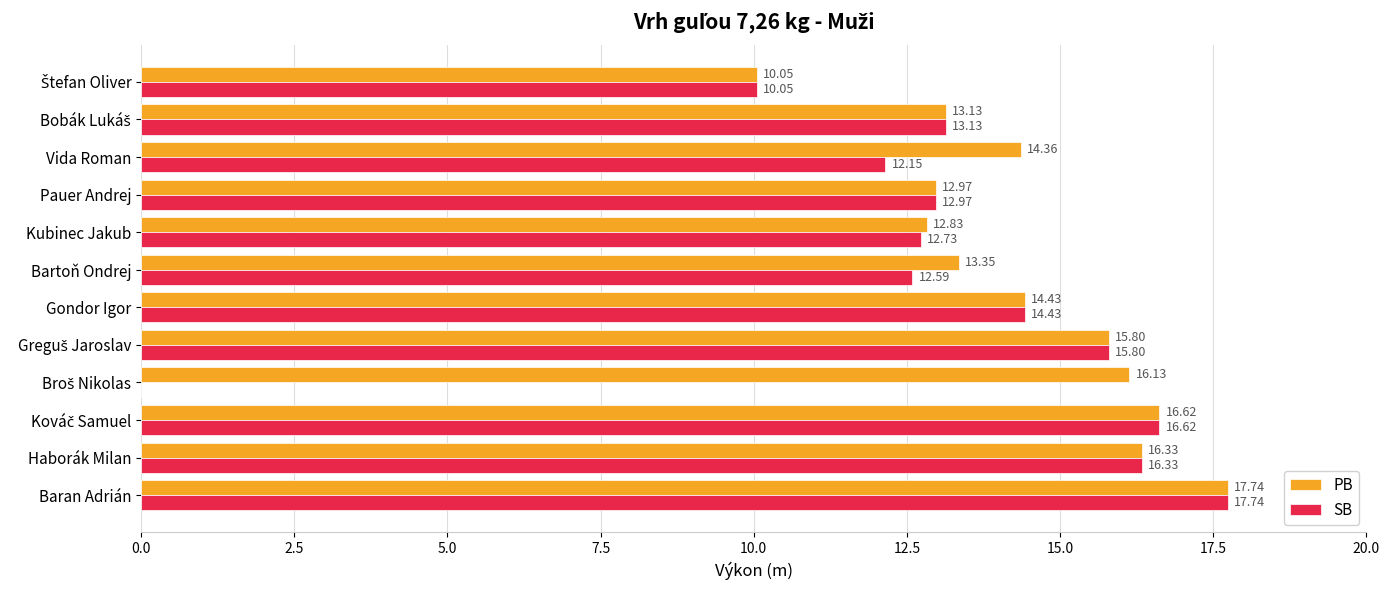

What is the sum of all SB values?

154.5